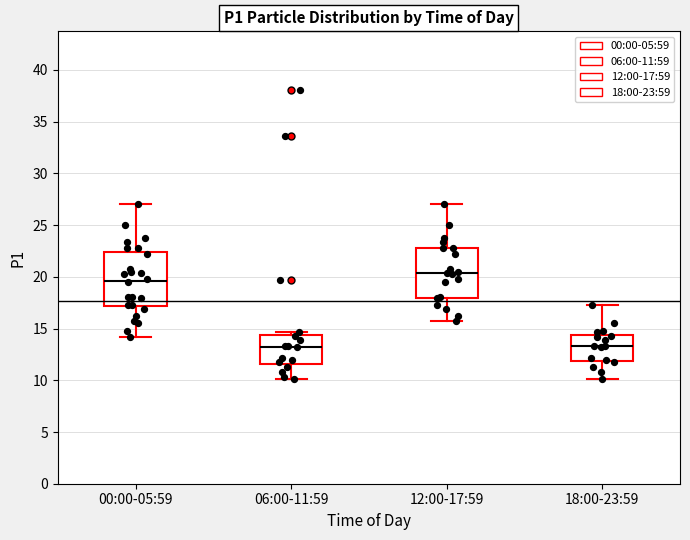

Reading left to right, read every box against the y-axis: the position of its median line, the range the box covers, and the ends of its whiskers. The values are not printed on the chart, so give them approximately, as read against the axis.

00:00-05:59: median 19.5, box 17.0 to 22.5, whiskers 14.0 to 27.0
06:00-11:59: median 13.5, box 11.5 to 14.5, whiskers 10.0 to 14.5 (just above the box's upper edge)
12:00-17:59: median 20.5, box 18.0 to 23.0, whiskers 15.5 to 27.0
18:00-23:59: median 13.5, box 12.0 to 14.5, whiskers 10.0 to 17.5